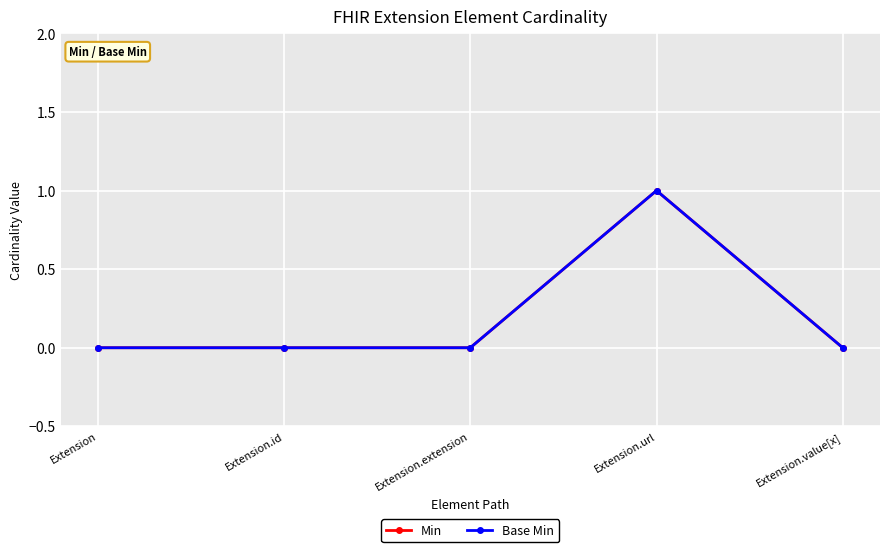

Is this an area chart (filled region under the line)?

No